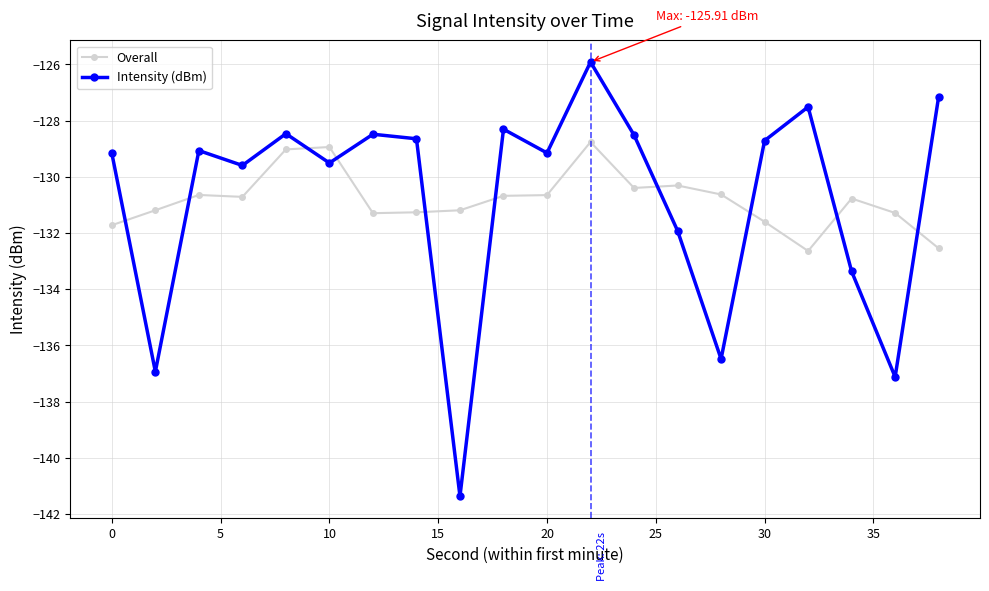

What is the average value of the Intensity (dBm) series?

-130.8